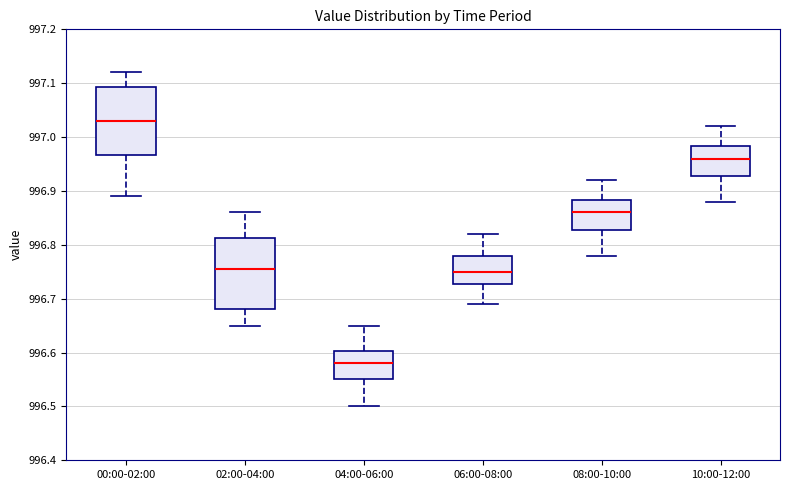

Reading left to right, read every box against the y-axis: the position of its median line, the range the box covers, and the ends of its whiskers. The values are not printed on the chart, so give them approximately, as read against the axis.

00:00-02:00: median 997.03, box 996.97 to 997.09, whiskers 996.89 to 997.12
02:00-04:00: median 996.76, box 996.68 to 996.81, whiskers 996.65 to 996.86
04:00-06:00: median 996.58, box 996.55 to 996.60, whiskers 996.50 to 996.65
06:00-08:00: median 996.75, box 996.73 to 996.78, whiskers 996.69 to 996.82
08:00-10:00: median 996.86, box 996.83 to 996.88, whiskers 996.78 to 996.92
10:00-12:00: median 996.96, box 996.93 to 996.98, whiskers 996.88 to 997.02